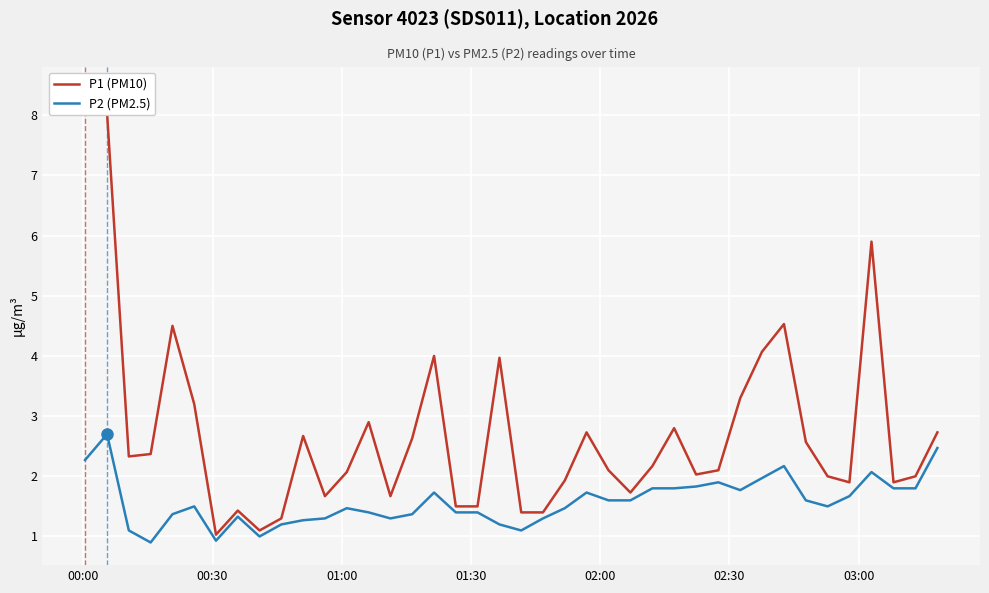

What is the highest value of the P2 (PM2.5) series?

2.7